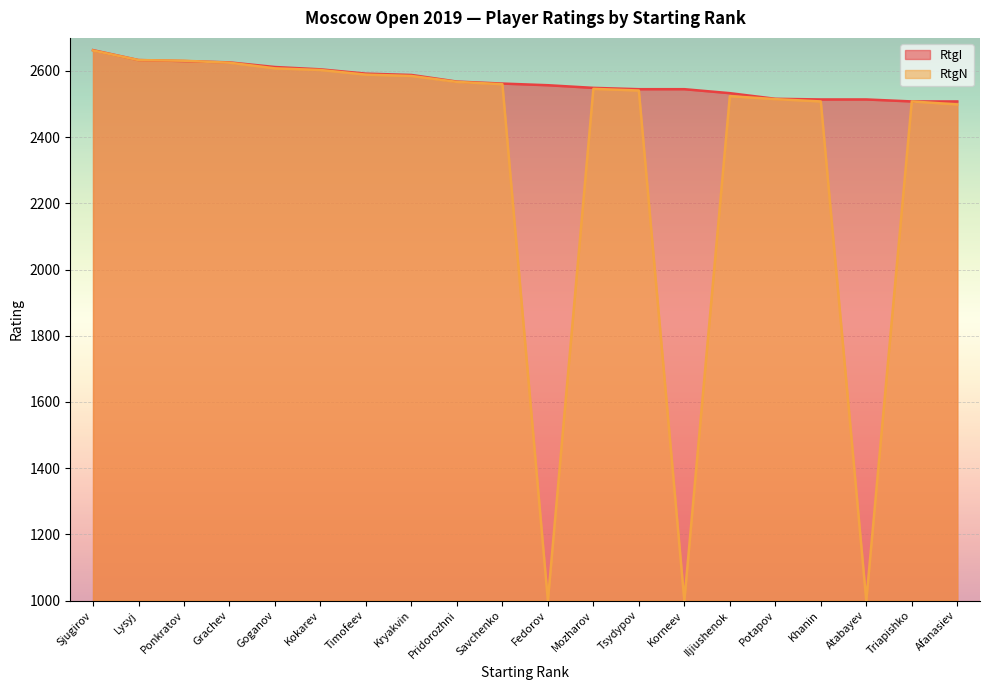

What is the difference between the maximum and second lowest values in the RtgI series?

155